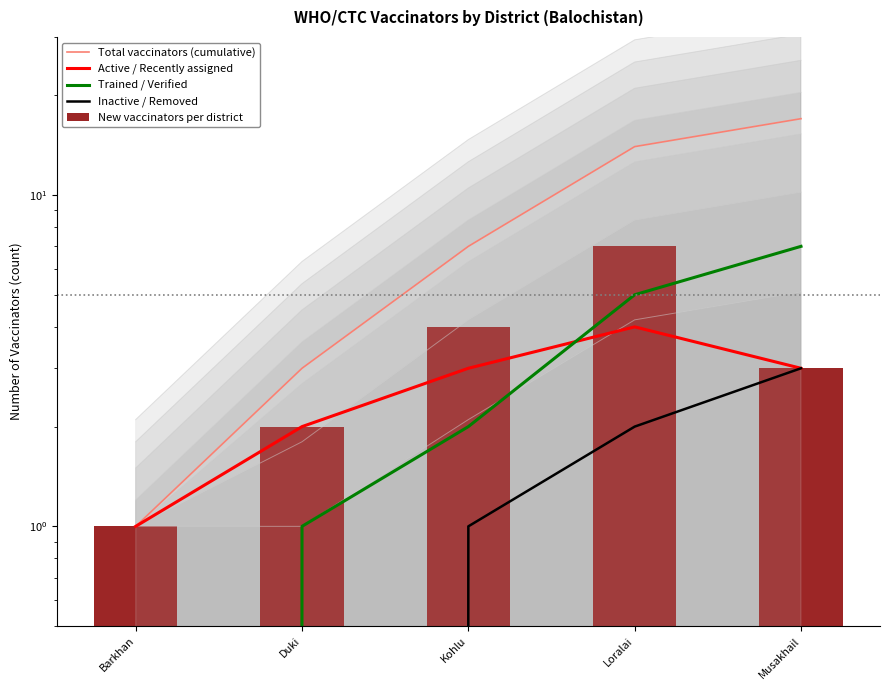

At which label is New vaccinators per district closest to 4?

Kohlu